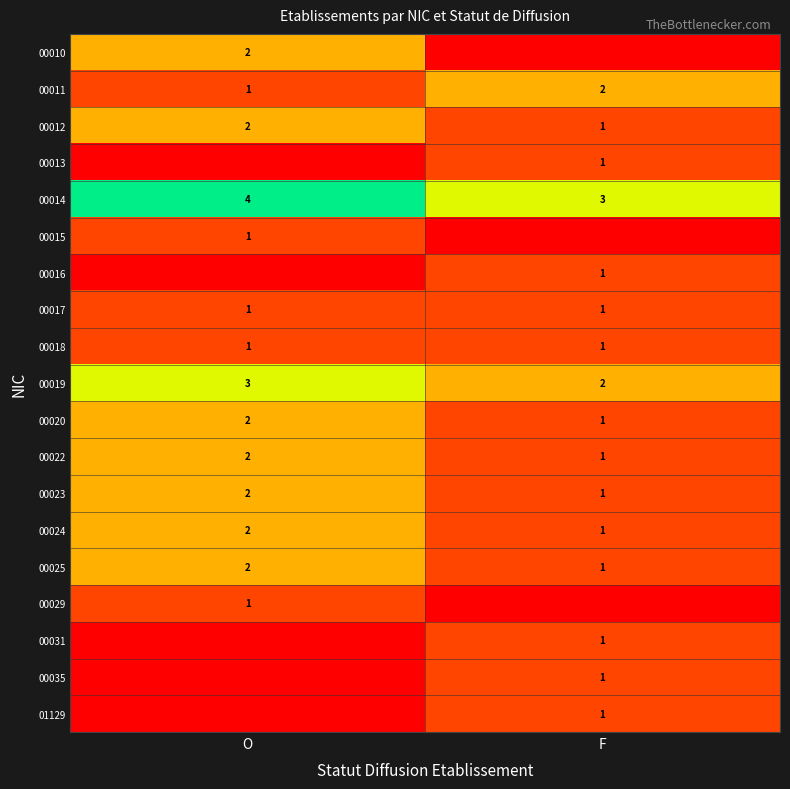

Between O and F, which is larger?

O